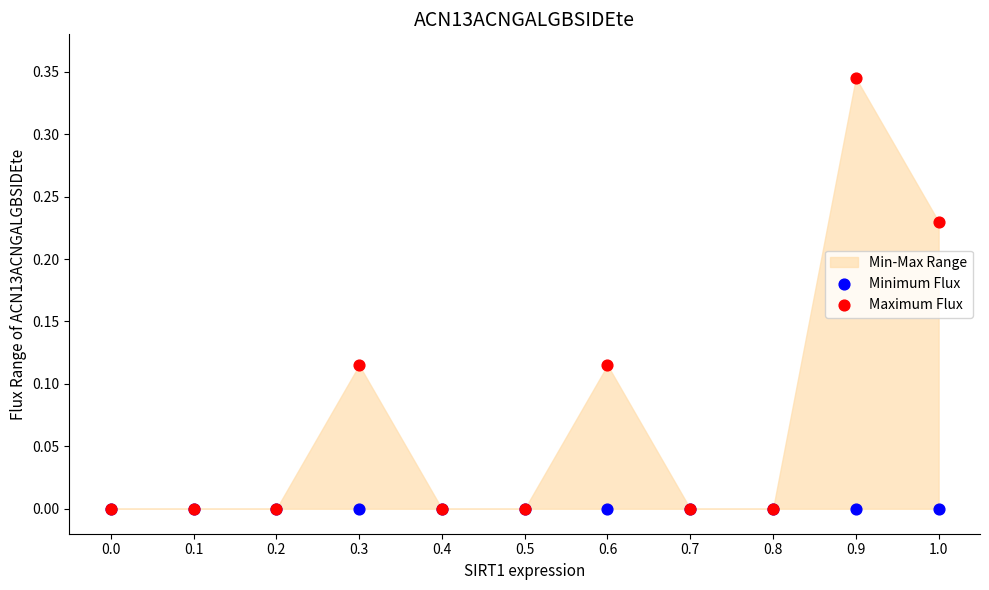

Which series contains the lowest Y value?

Minimum Flux